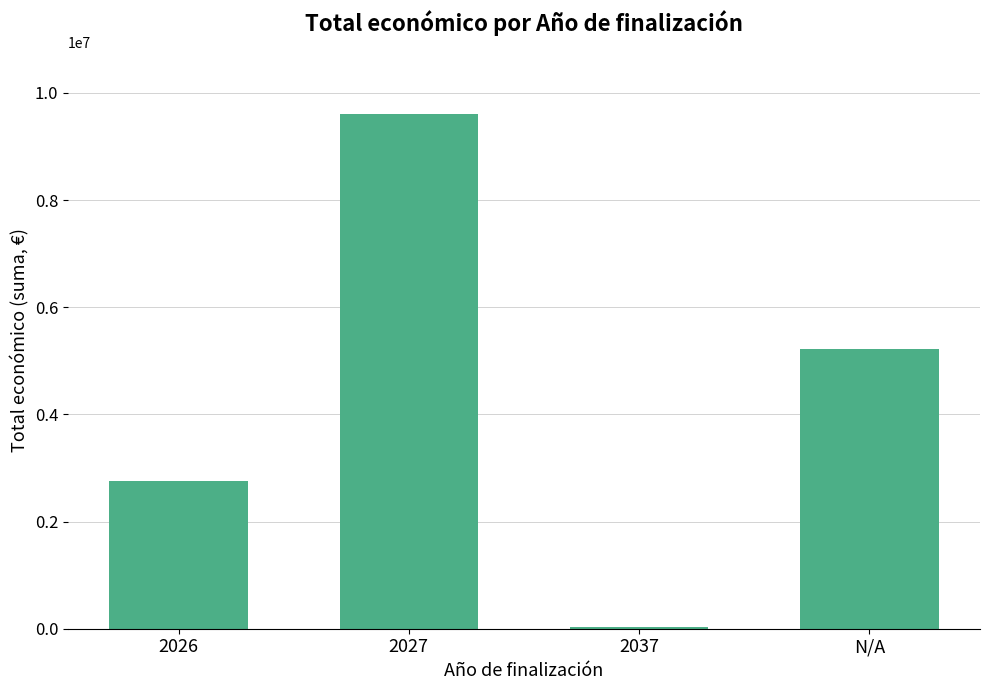

Between 2026 and N/A, which is larger?

N/A